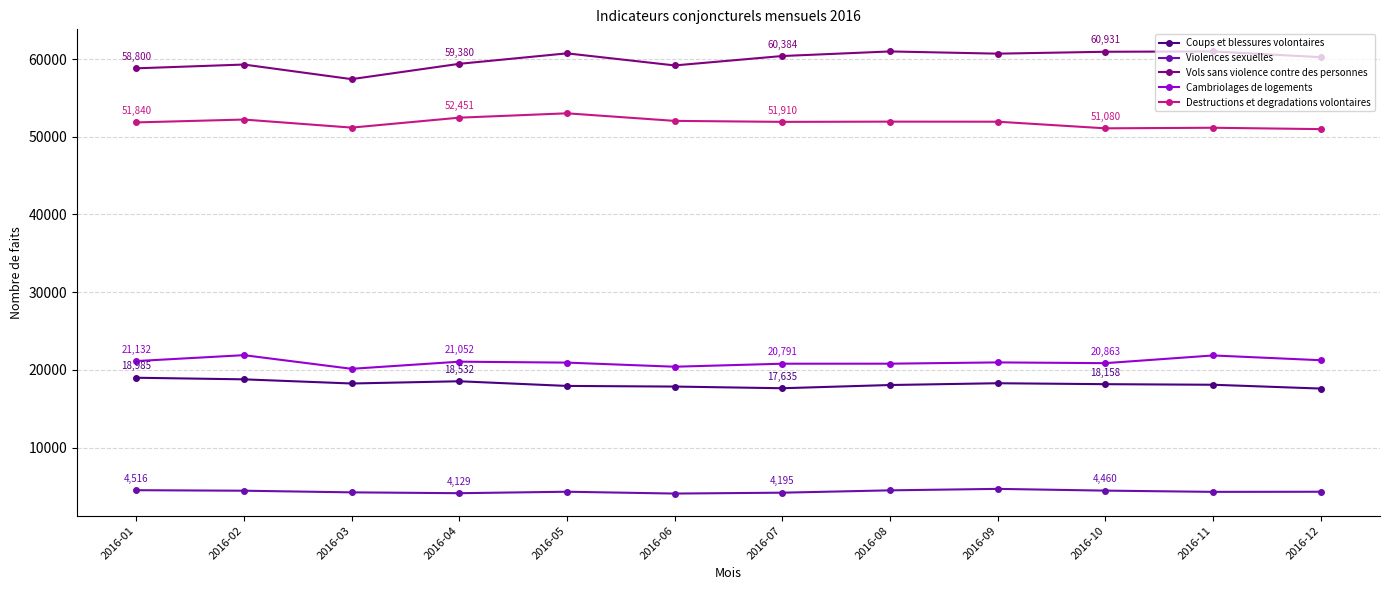

What is the difference between the maximum and minimum values in the Destructions et degradations volontaires series?

2034